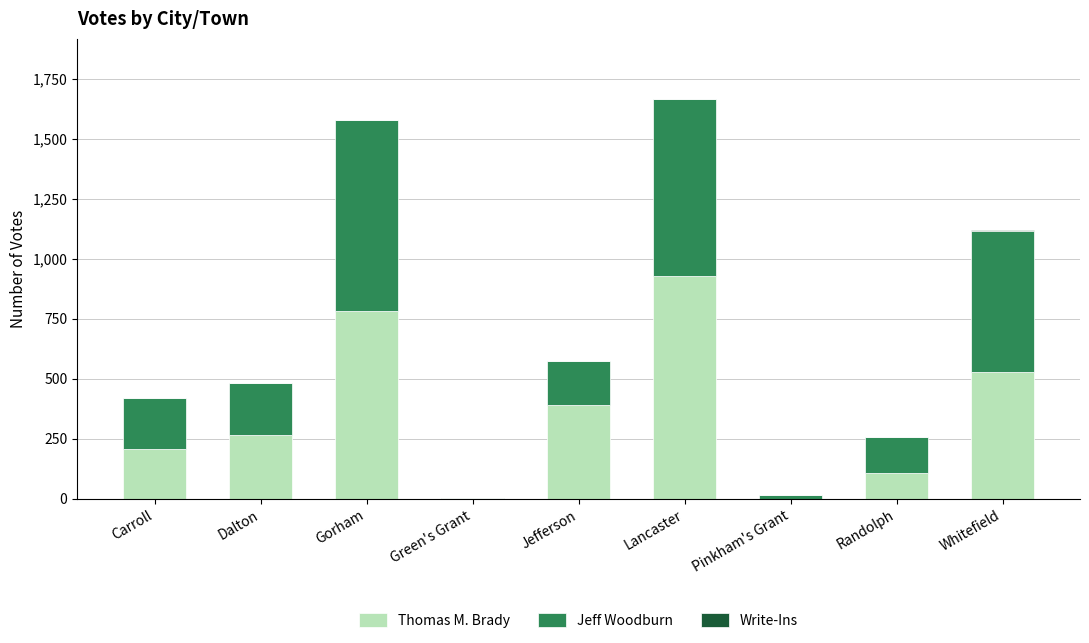

What is the highest value of the Thomas M. Brady series?

927